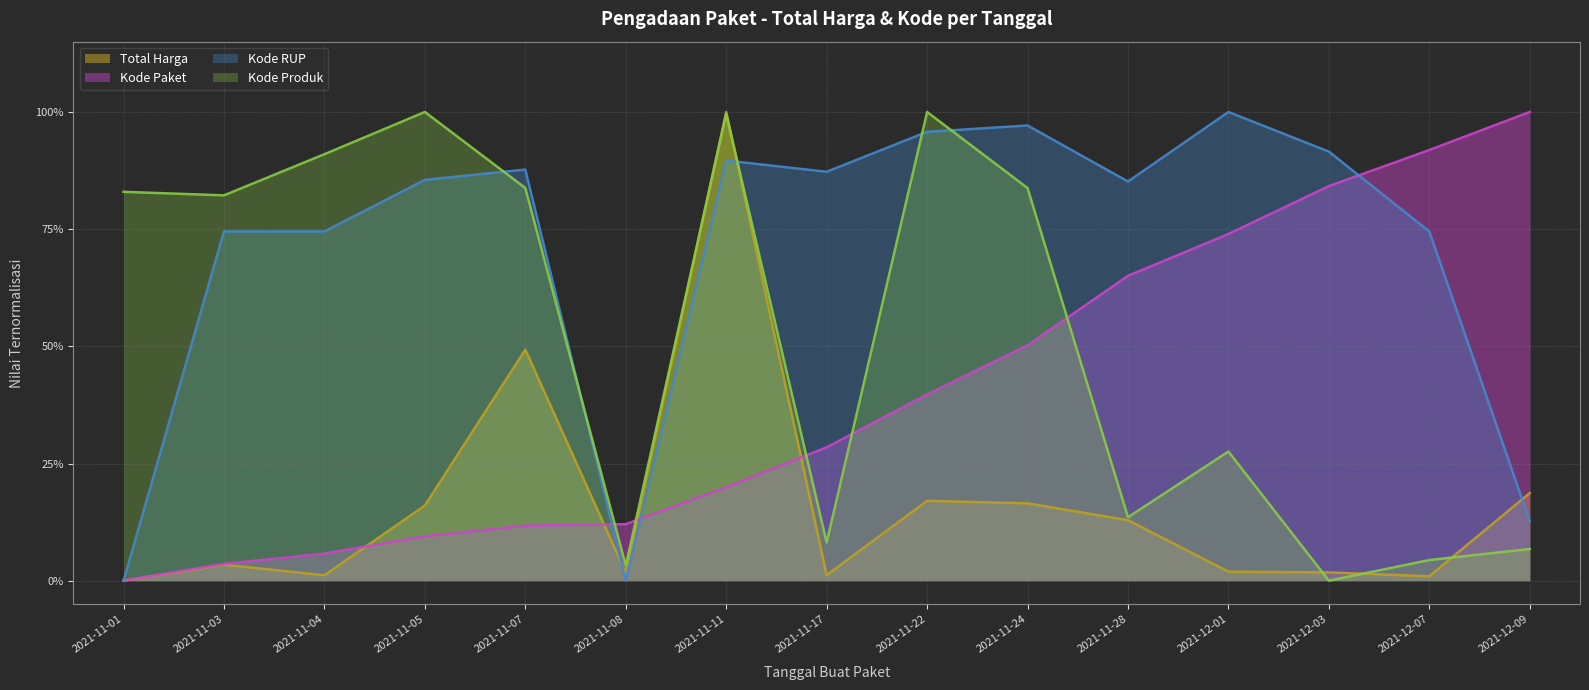

What is the difference between the second highest and second lowest values in the Kode Produk series?

1.0